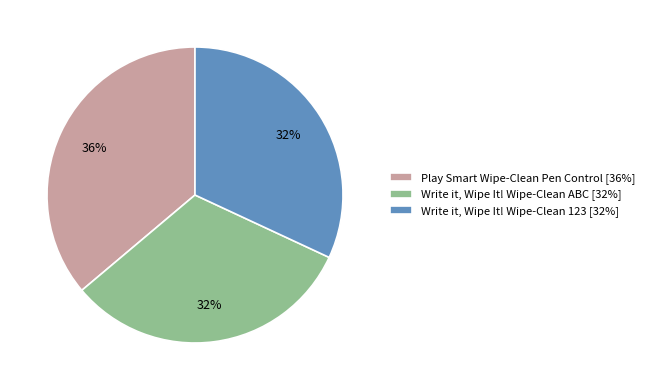

What percentage is the Write it, Wipe It! Wipe-Clean 123 slice, to the nearest percent?

32%